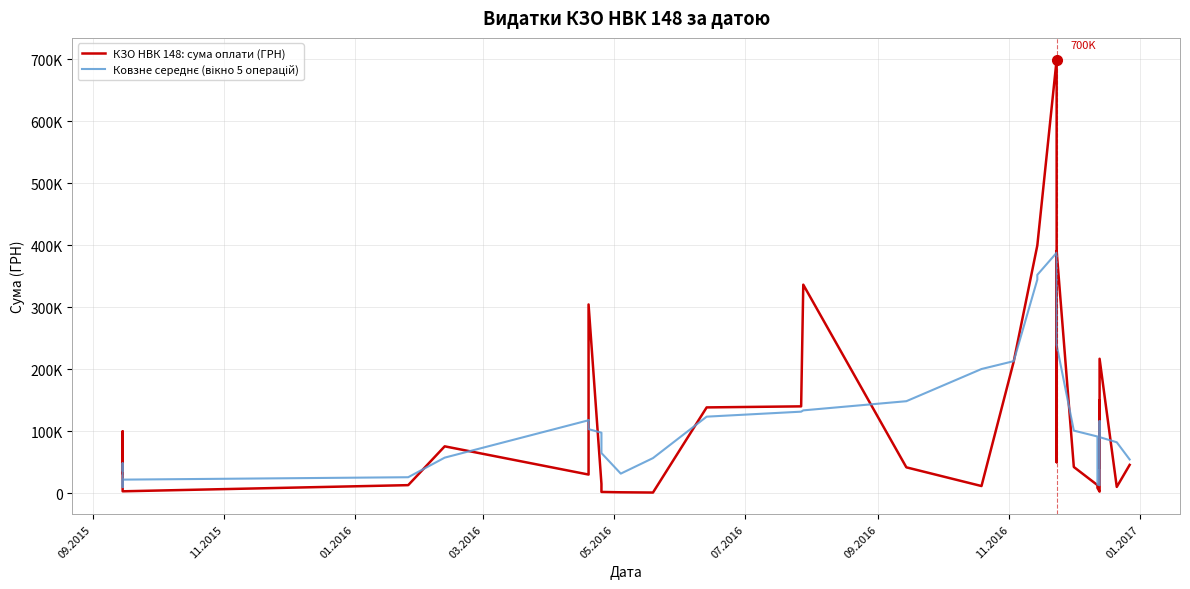

Count the number of data series in this chart.

2